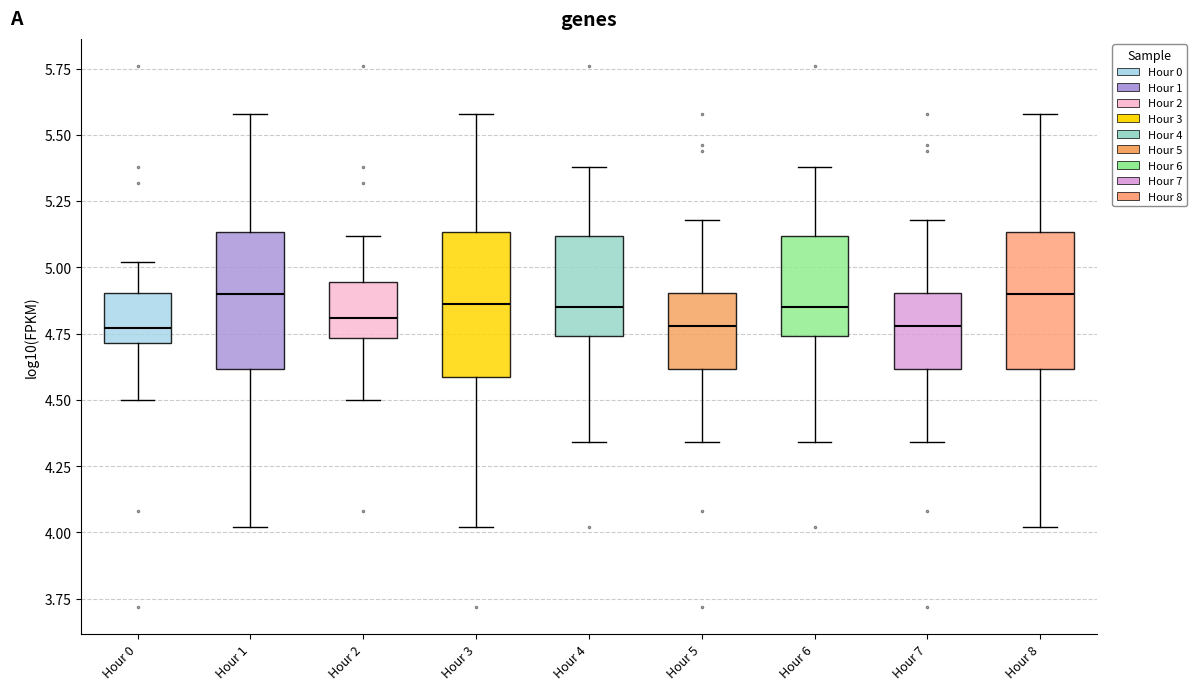

Reading left to right, read every box against the y-axis: the position of its median line, the range the box covers, and the ends of its whiskers. The values are not printed on the chart, so give them approximately, as read against the axis.

Hour 0: median 4.75, box 4.70 to 4.90, whiskers 4.50 to 5.00
Hour 1: median 4.90, box 4.60 to 5.15, whiskers 4.00 to 5.60
Hour 2: median 4.80, box 4.75 to 4.95, whiskers 4.50 to 5.10
Hour 3: median 4.85, box 4.60 to 5.15, whiskers 4.00 to 5.60
Hour 4: median 4.85, box 4.75 to 5.10, whiskers 4.35 to 5.40
Hour 5: median 4.80, box 4.60 to 4.90, whiskers 4.35 to 5.20
Hour 6: median 4.85, box 4.75 to 5.10, whiskers 4.35 to 5.40
Hour 7: median 4.80, box 4.60 to 4.90, whiskers 4.35 to 5.20
Hour 8: median 4.90, box 4.60 to 5.15, whiskers 4.00 to 5.60